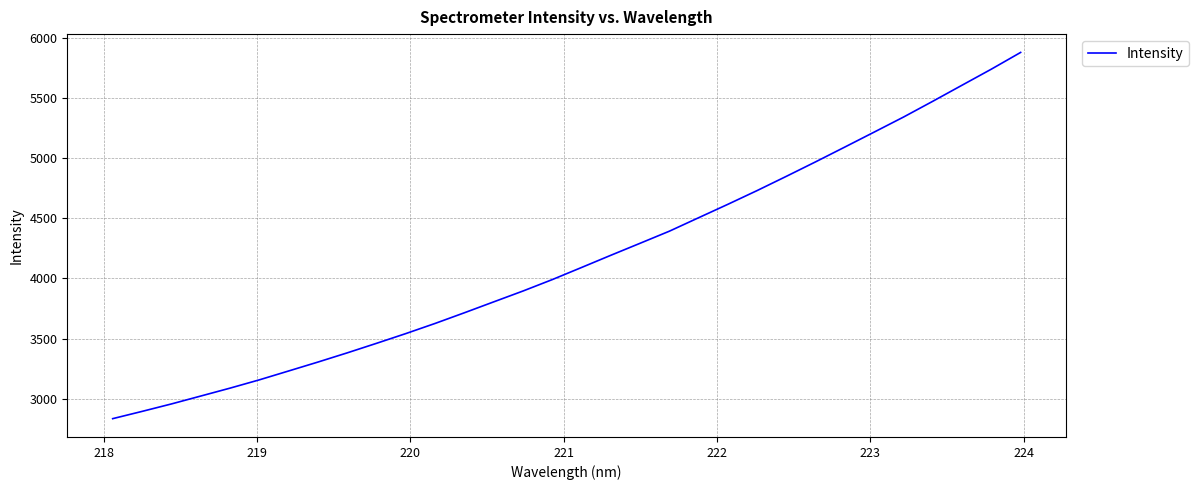

What is the minimum value shown in the chart?

2833.3